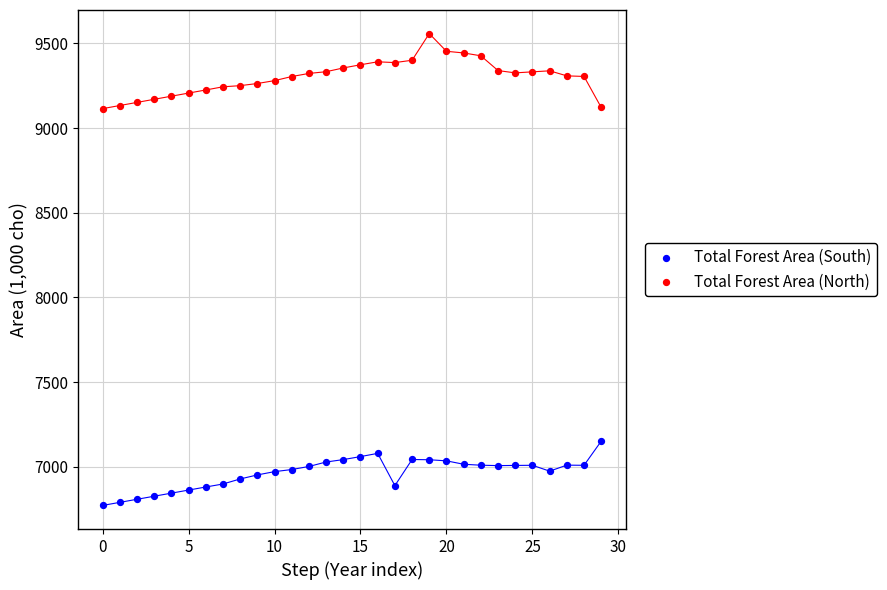

What are all the series names shown in the legend?

Total Forest Area (South), Total Forest Area (North)